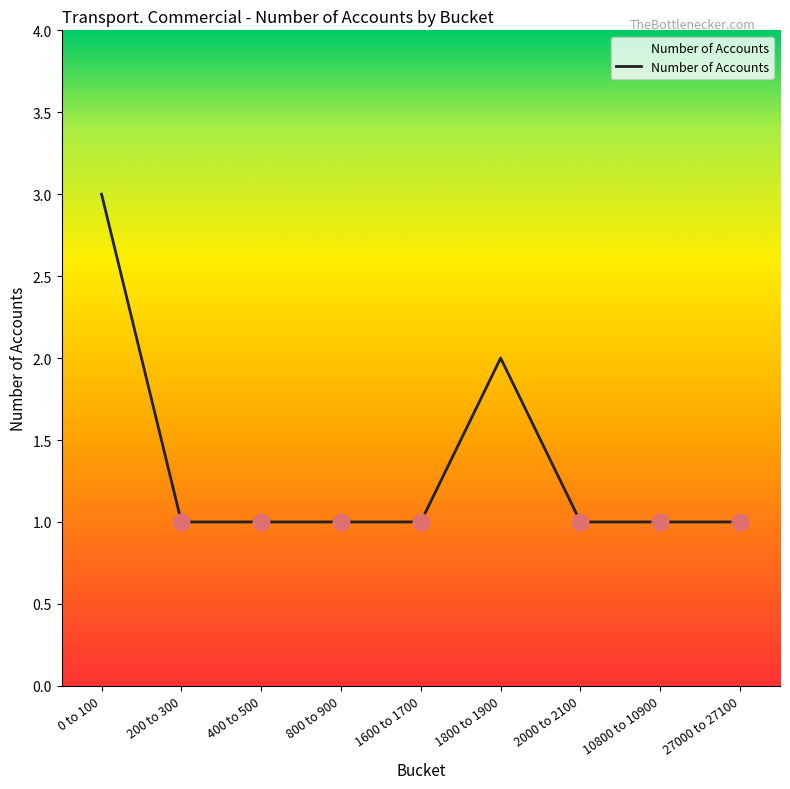

The value at 200 to 300 is 1. True or false?

True